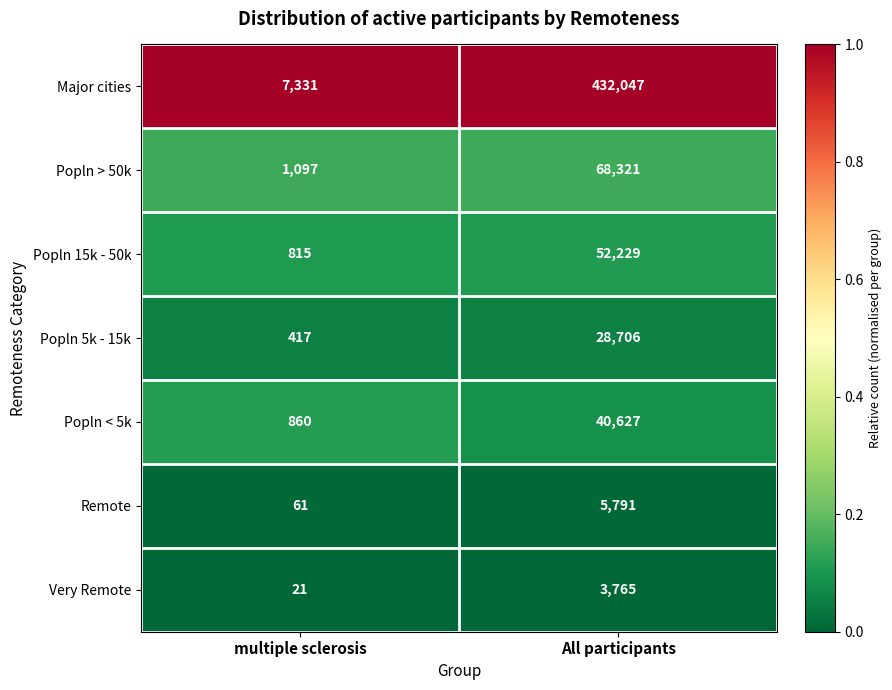

Is it true that Popln 5k - 15k equals 6043 at All participants?

False